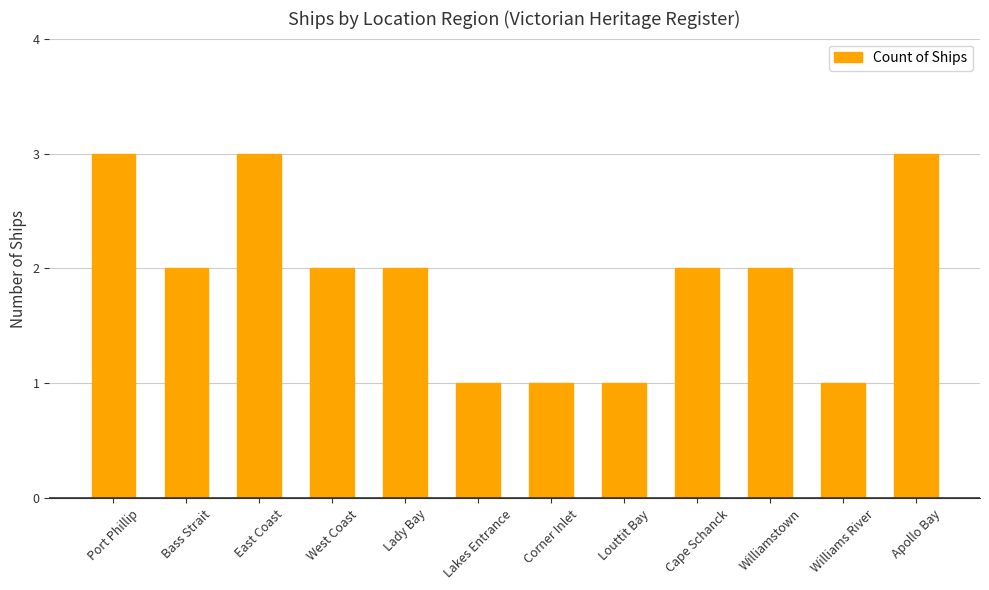

What is the maximum value shown in the chart?

3